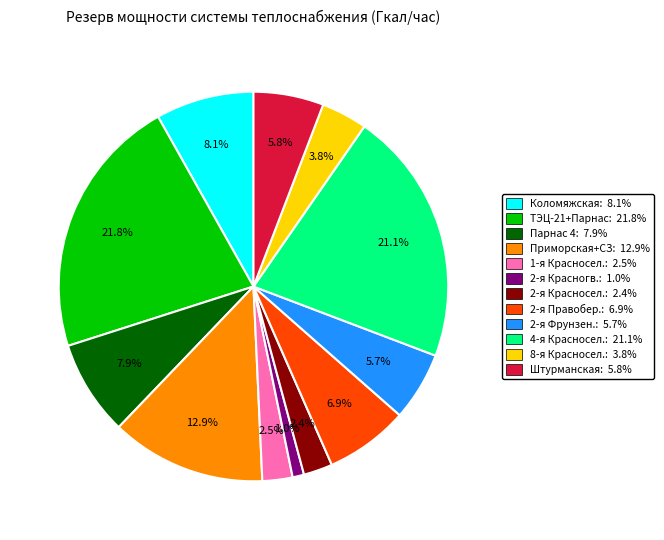

How many slices are in this pie chart?

12